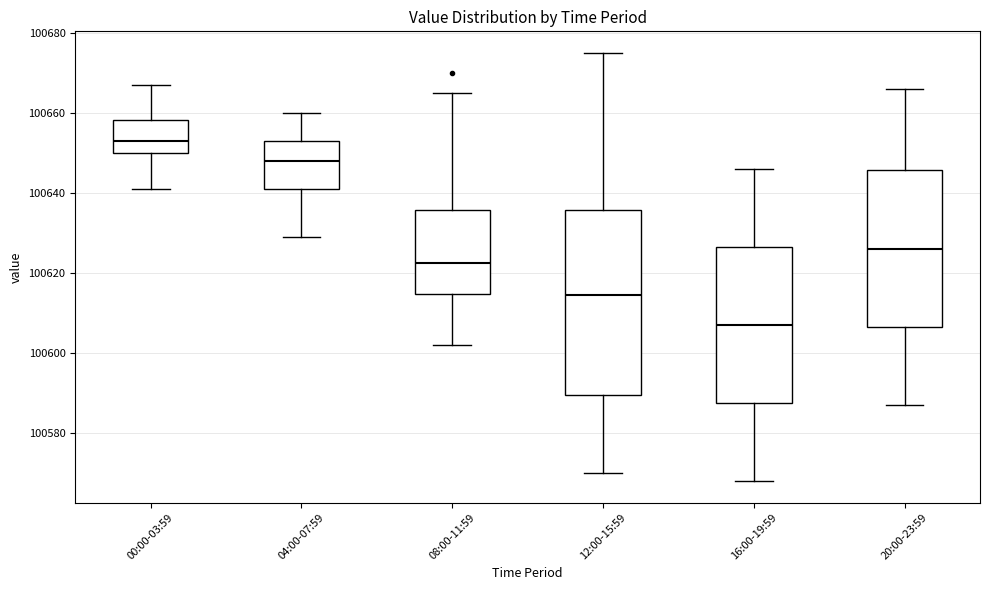

Where is the upper edge of the box for 08:00-11:59 on the y-axis? The values are not printed on the chart, so give them approximately, as read against the axis.

100636